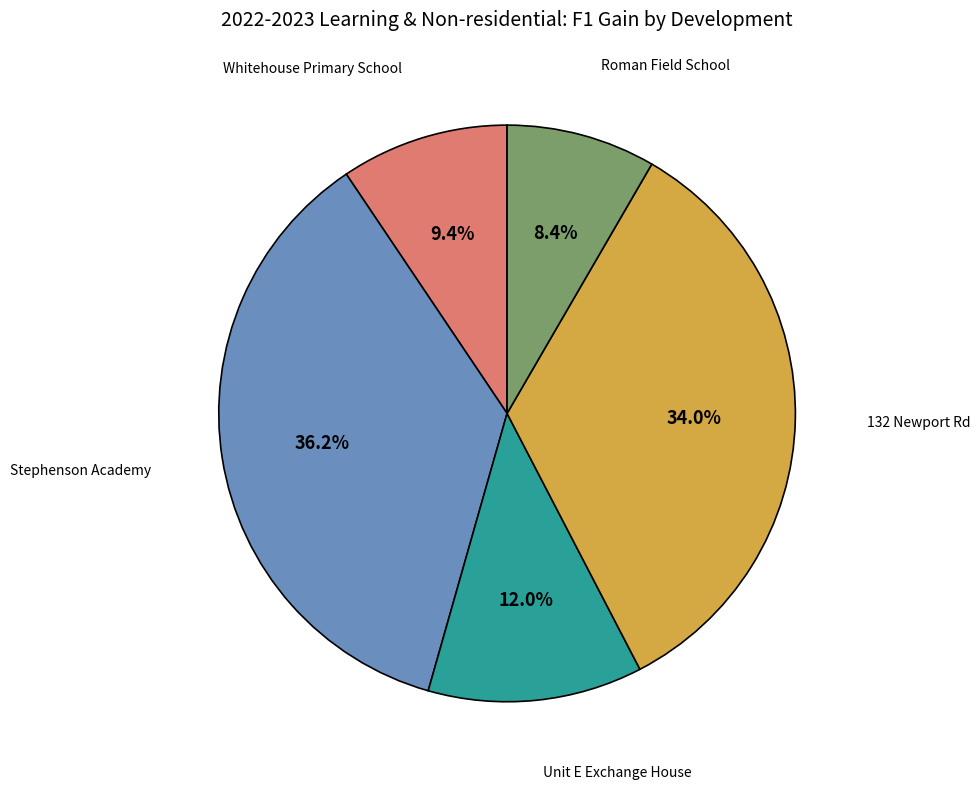

What is the total percentage of Roman Field School and Unit E Exchange House?

20.4%